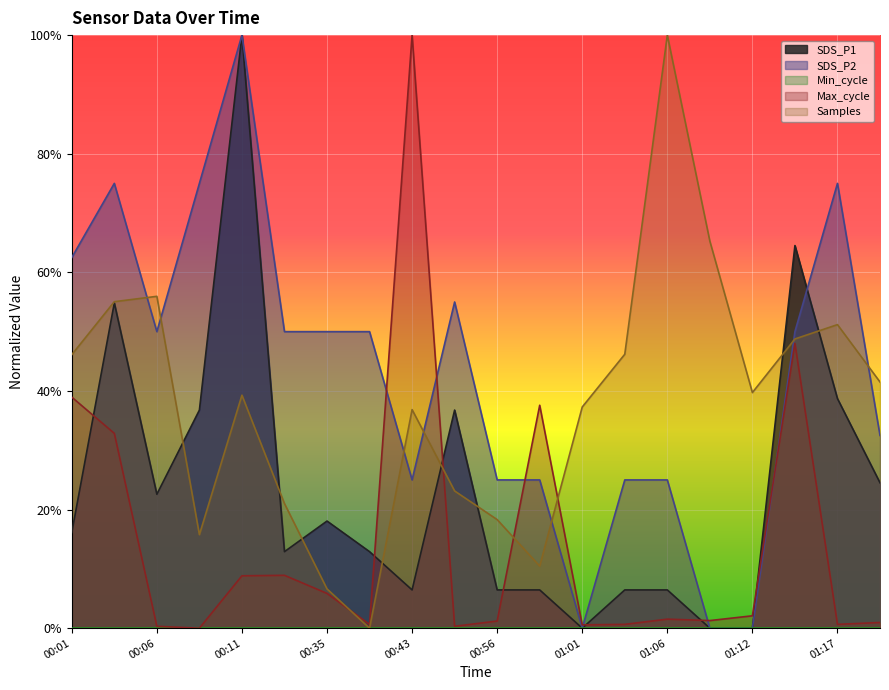

At which label is Samples closest to 0?

00:38